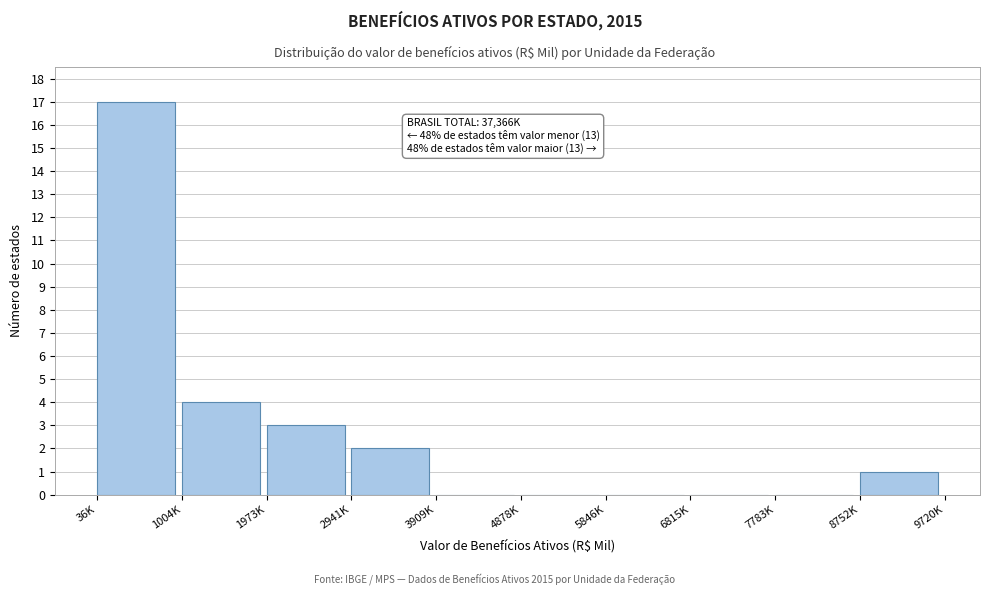

Reading left to right, list all the values displayed in this chart.

36K=17	1004K=4	1973K=3	2941K=2	3909K=0	4878K=0	5846K=0	6815K=0	7783K=0	8752K=1